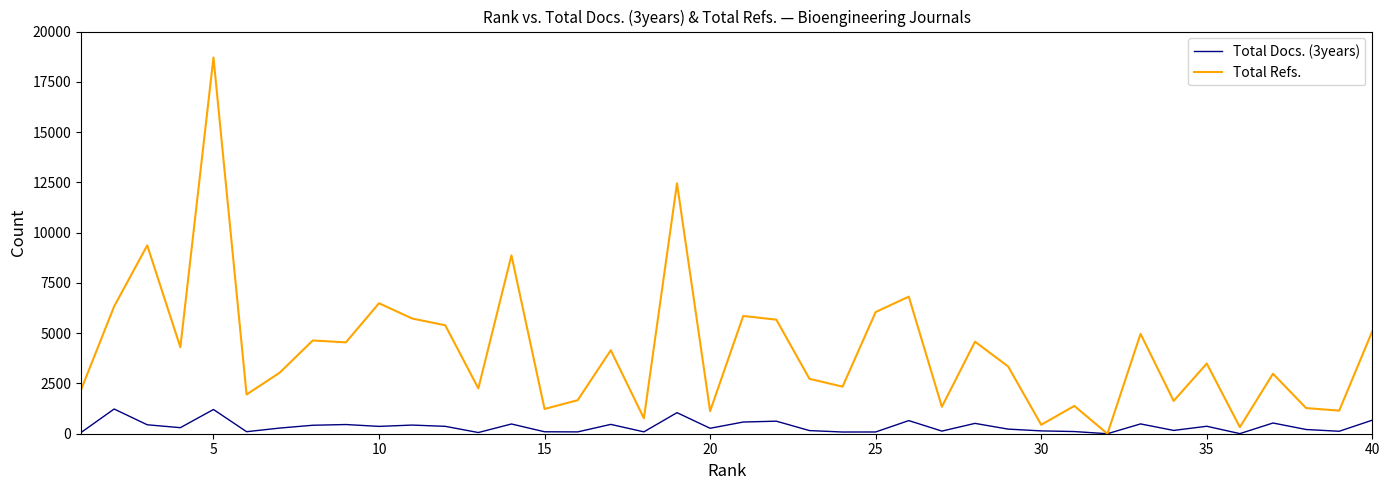

Which series has the largest total across all categories?

Total Refs.